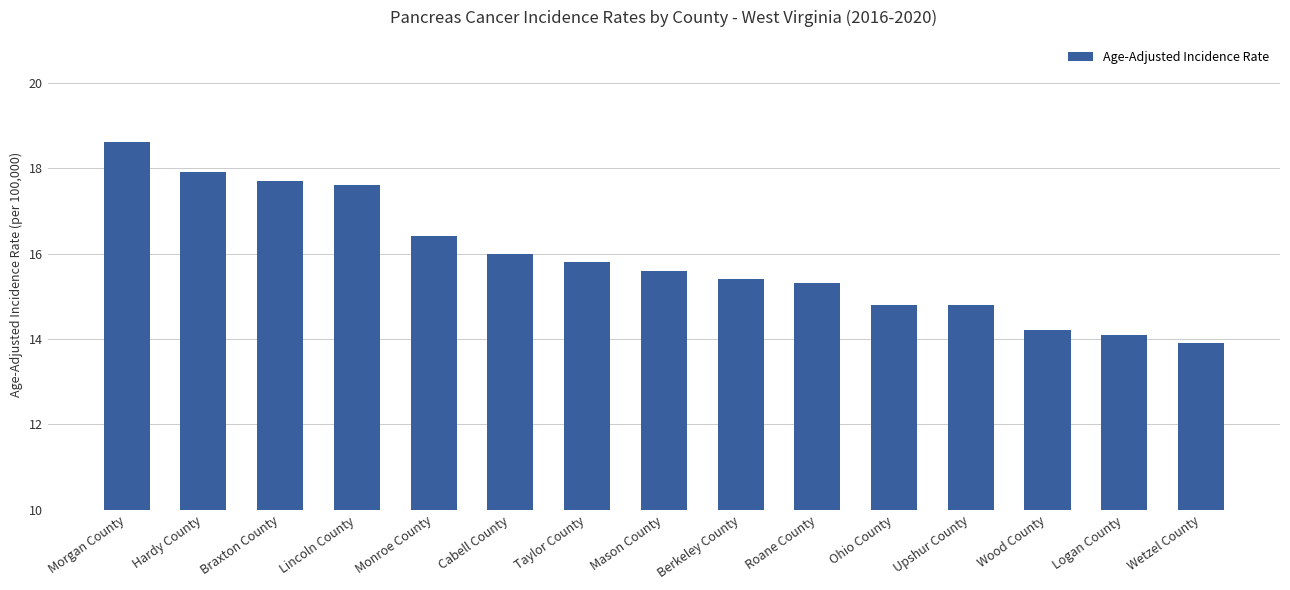

What is the average value?

15.9